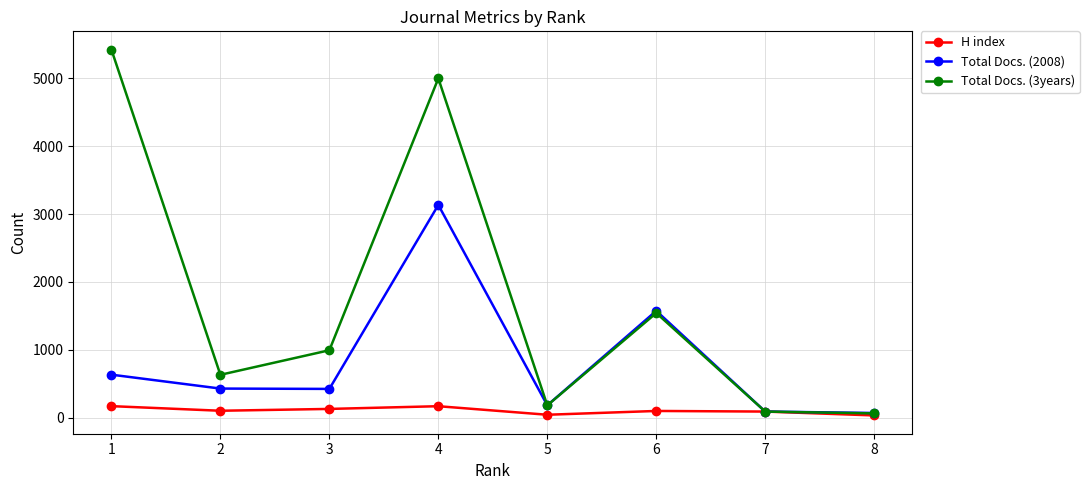

What is the maximum value shown in the chart?

5424